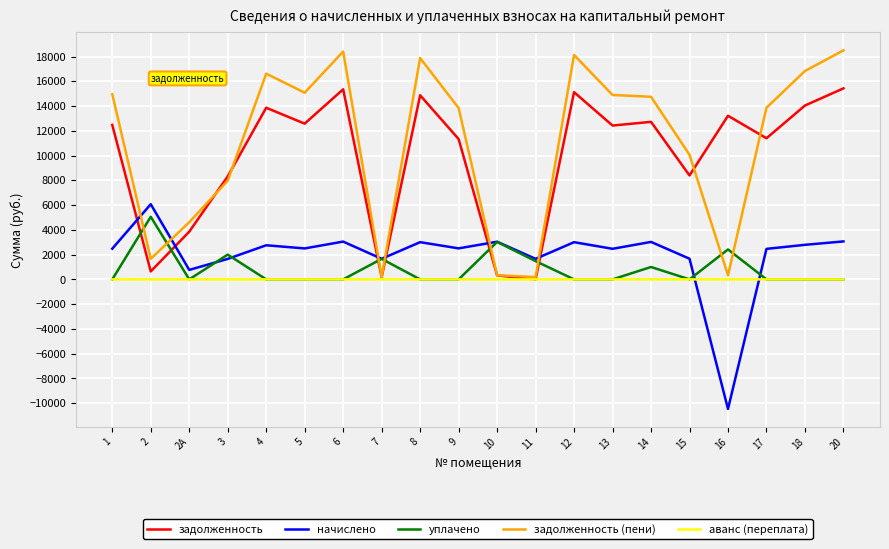

At which category does задолженность (пени) reach its first local valley?

2